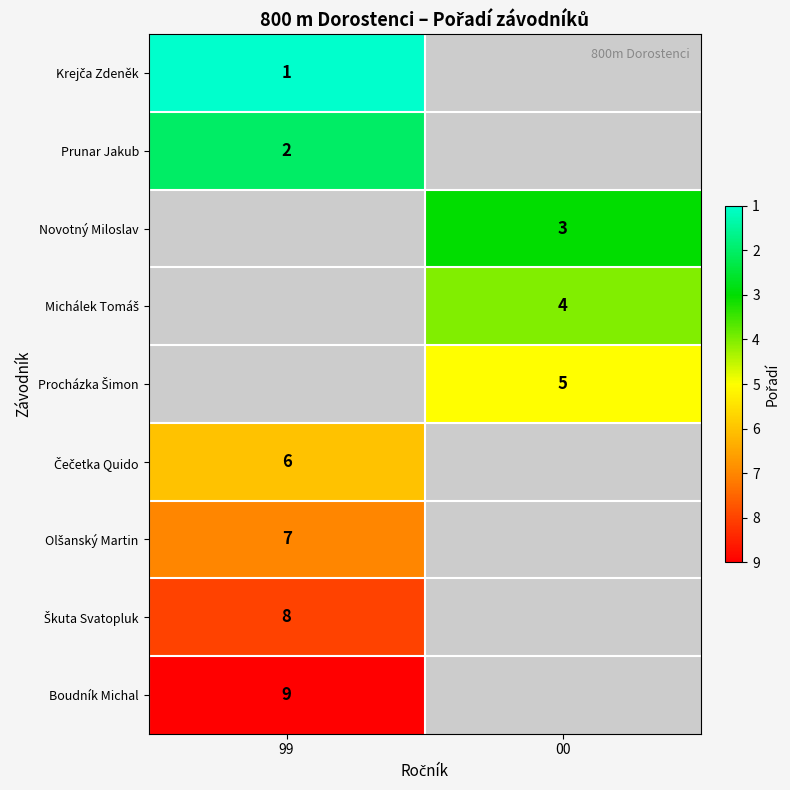

Is it true that Prunar Jakub equals 1 at 99?

False